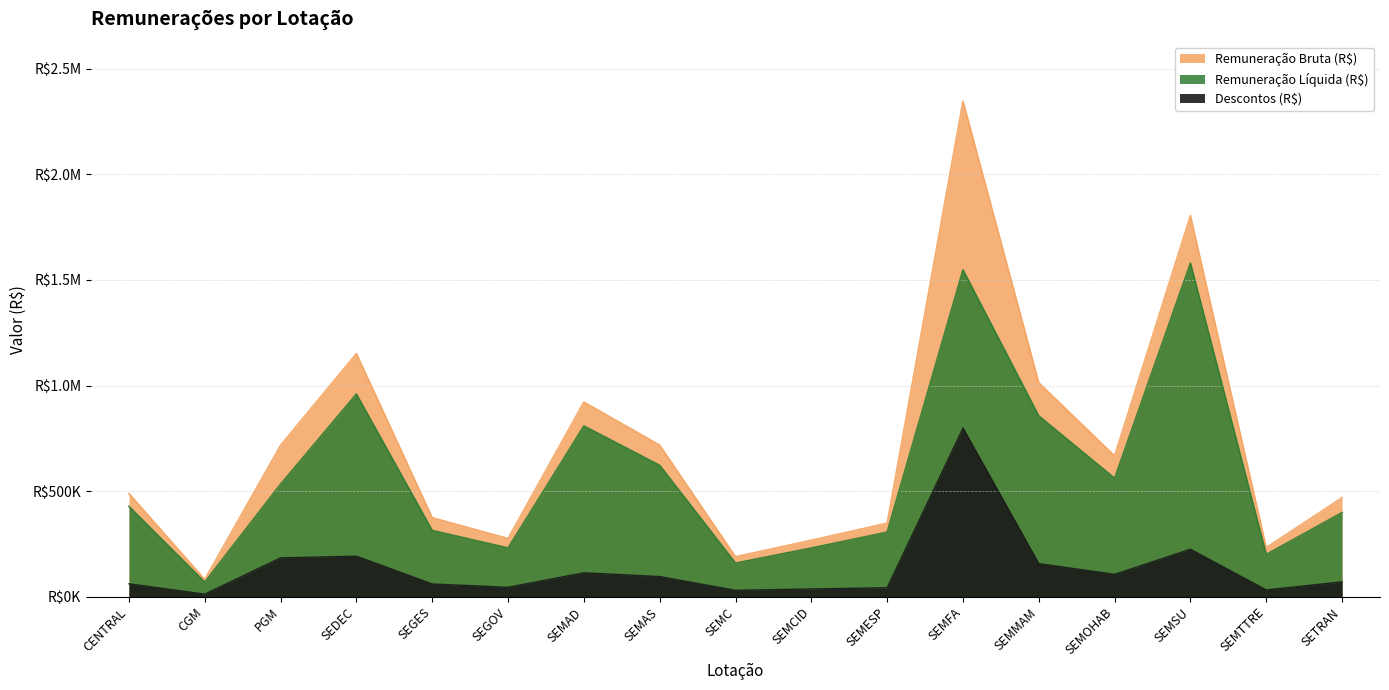

What is the difference between the Descontos (R$) values at SEMTTRE and SEMESP?

10275.0